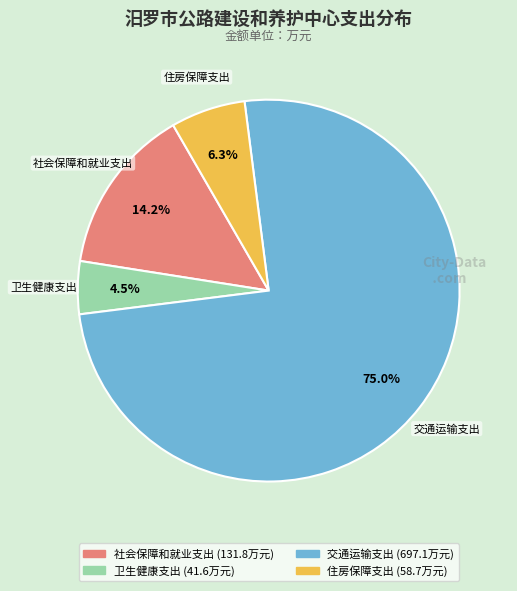

What percentage is the 社会保障和就业支出 slice, to the nearest percent?

14%